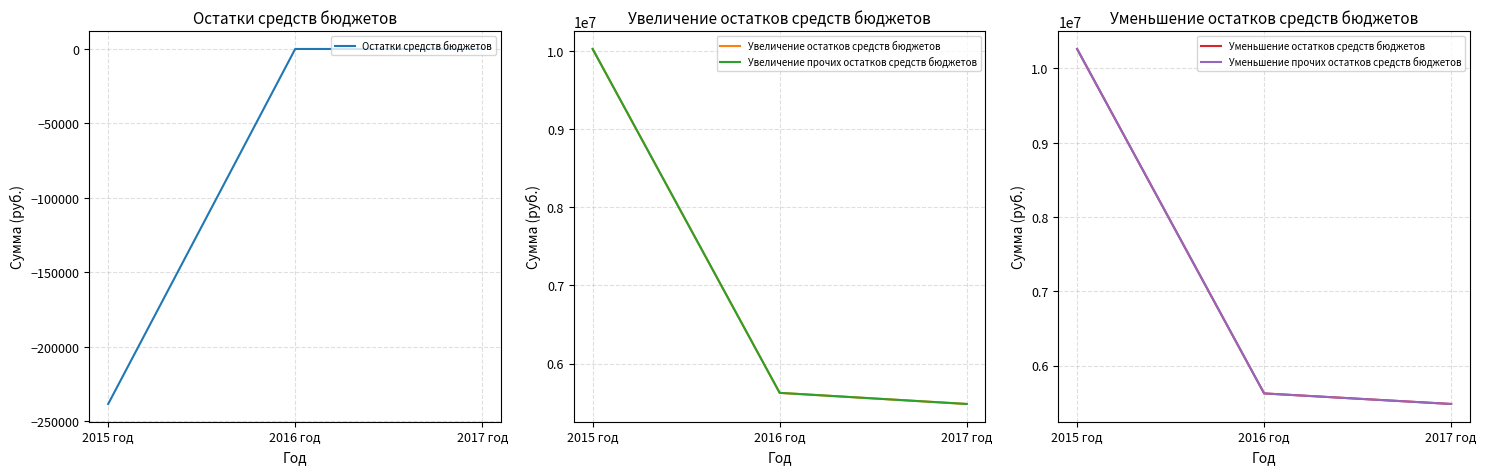

The value of Увеличение остатков средств бюджетов at 2016 год is 5626231.0. True or false?

True